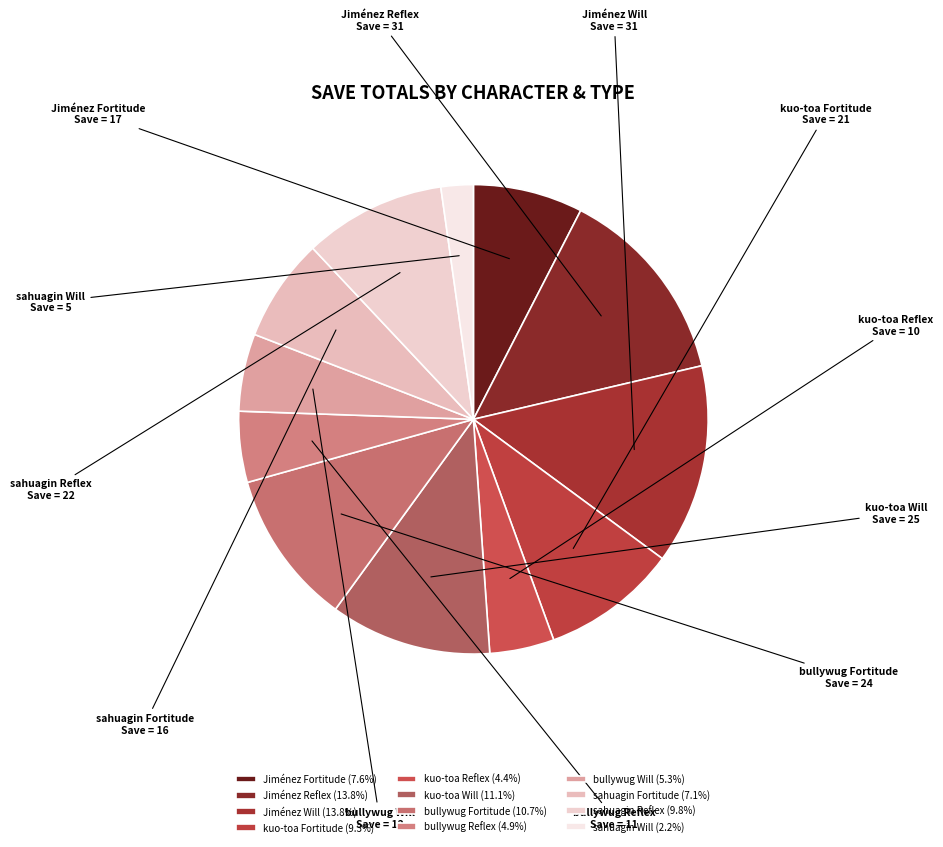

Approximately how many times larger is the value at Jiménez Will compared to kuo-toa Fortitude?

1.5